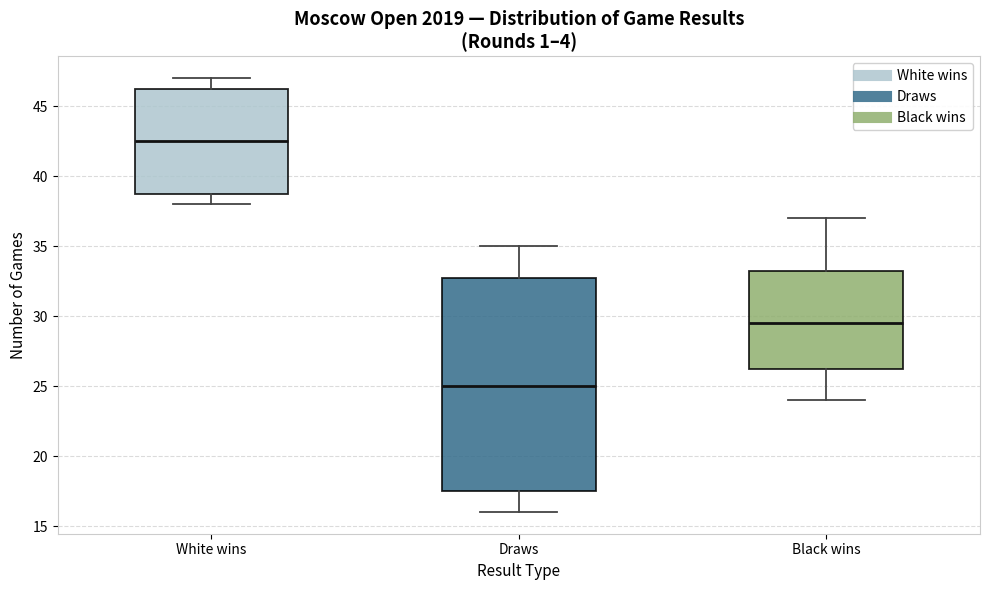

Reading left to right, read every box against the y-axis: the position of its median line, the range the box covers, and the ends of its whiskers. The values are not printed on the chart, so give them approximately, as read against the axis.

White wins: median 42.5, box 39.0 to 46.5, whiskers 38.0 to 47.0
Draws: median 25.0, box 17.5 to 33.0, whiskers 16.0 to 35.0
Black wins: median 29.5, box 26.5 to 33.5, whiskers 24.0 to 37.0